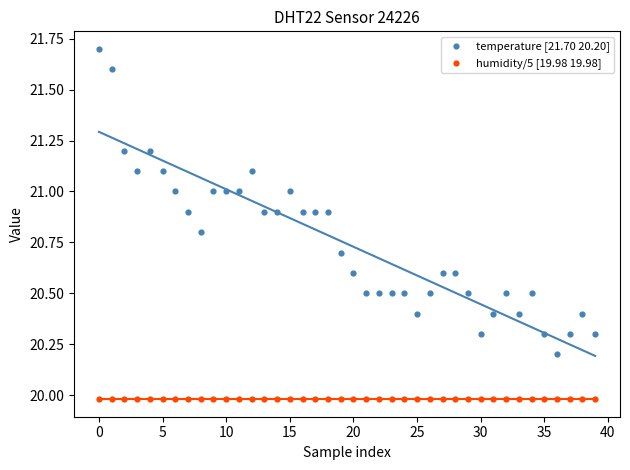

Which series reaches the minimum Y coordinate?

humidity/5 [19.98 19.98]